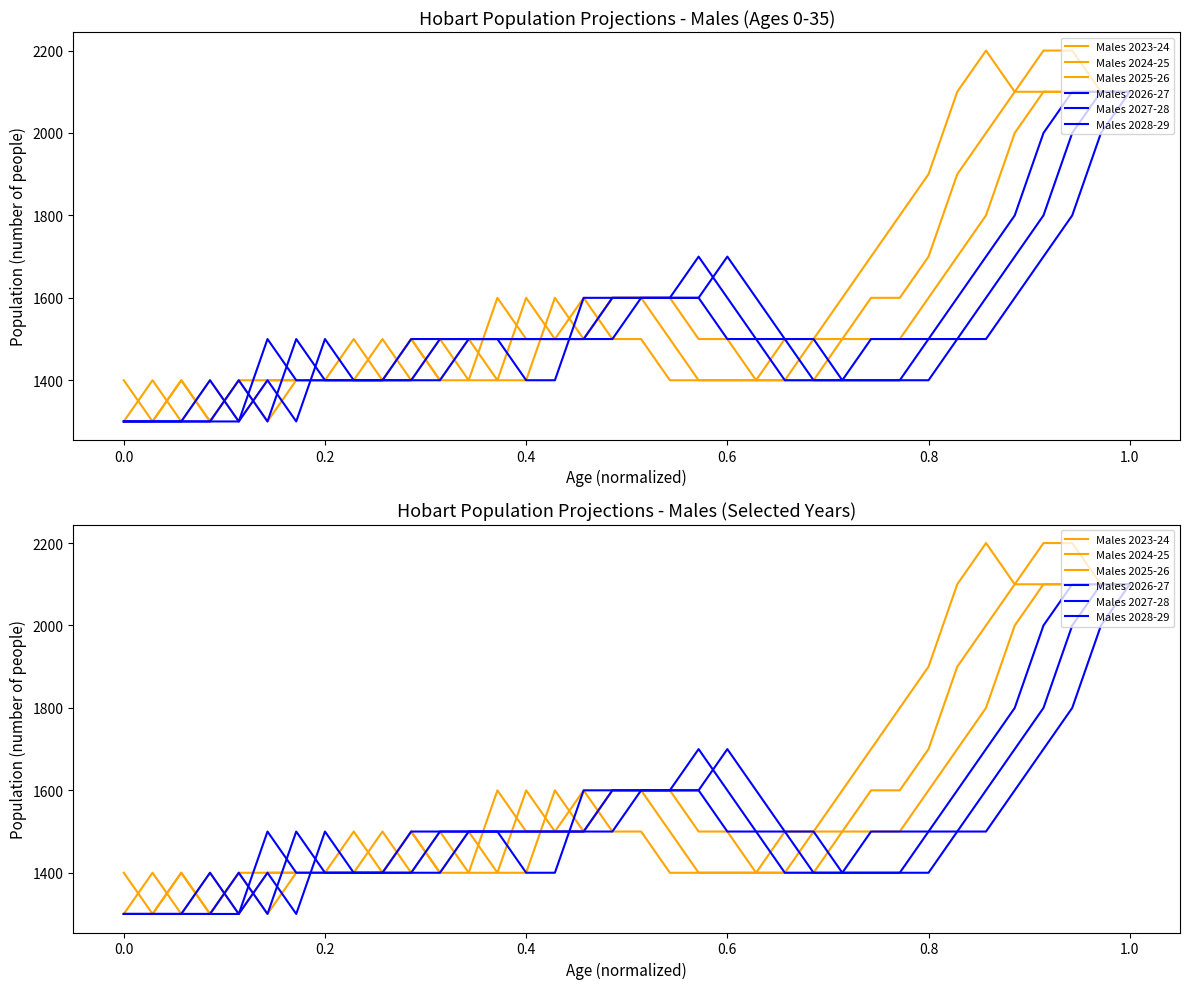

What is the lowest value of the Males 2024-25 series?

1300